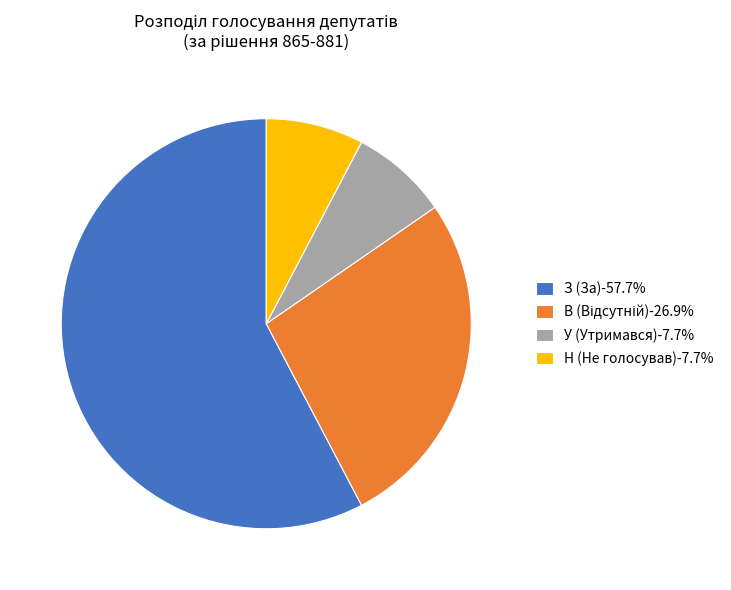

Between З (За) and Н (Не голосував), which is larger?

З (За)